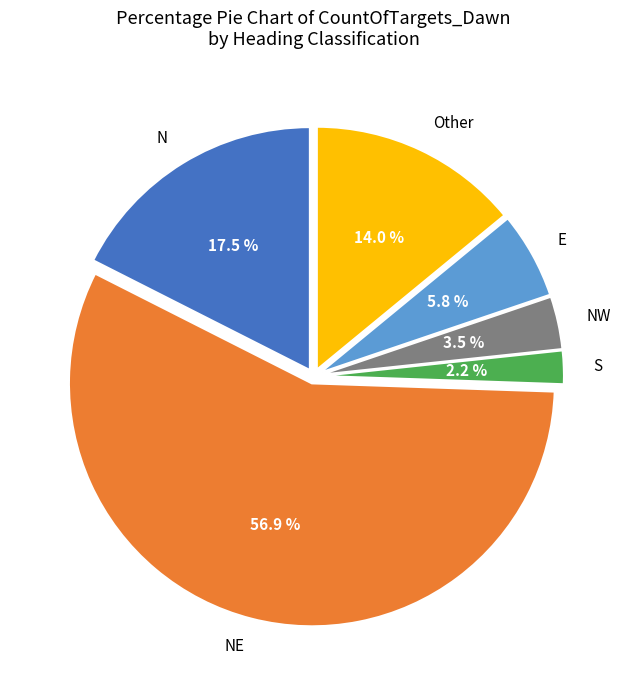

Is there a majority slice in this chart?

Yes